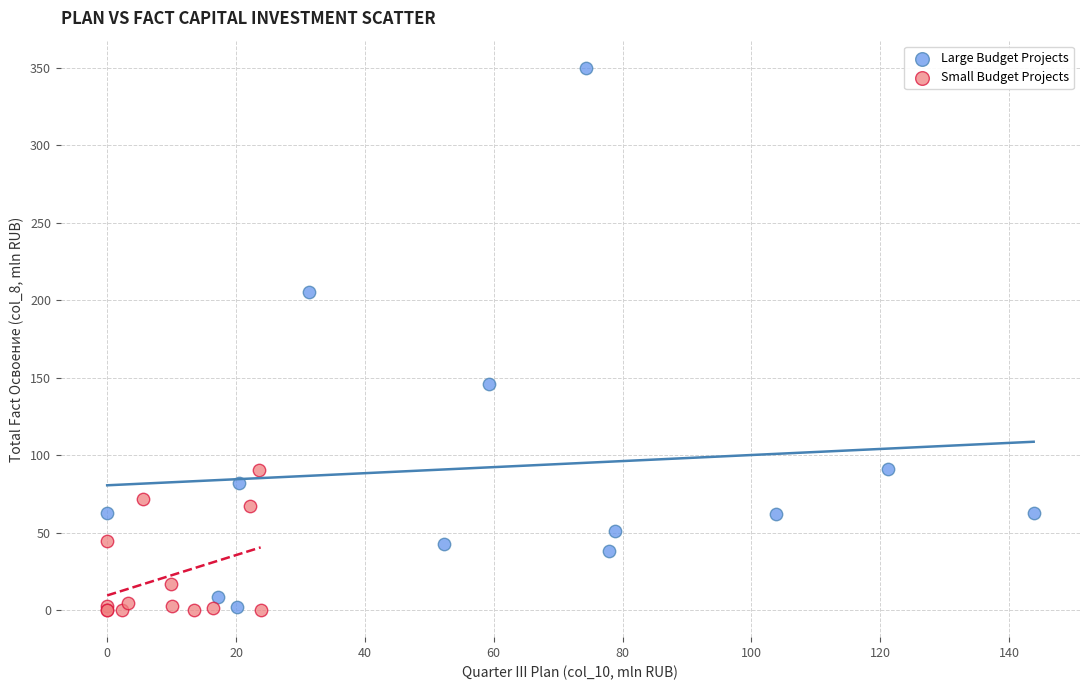

What are all the series names shown in the legend?

Large Budget Projects, Small Budget Projects